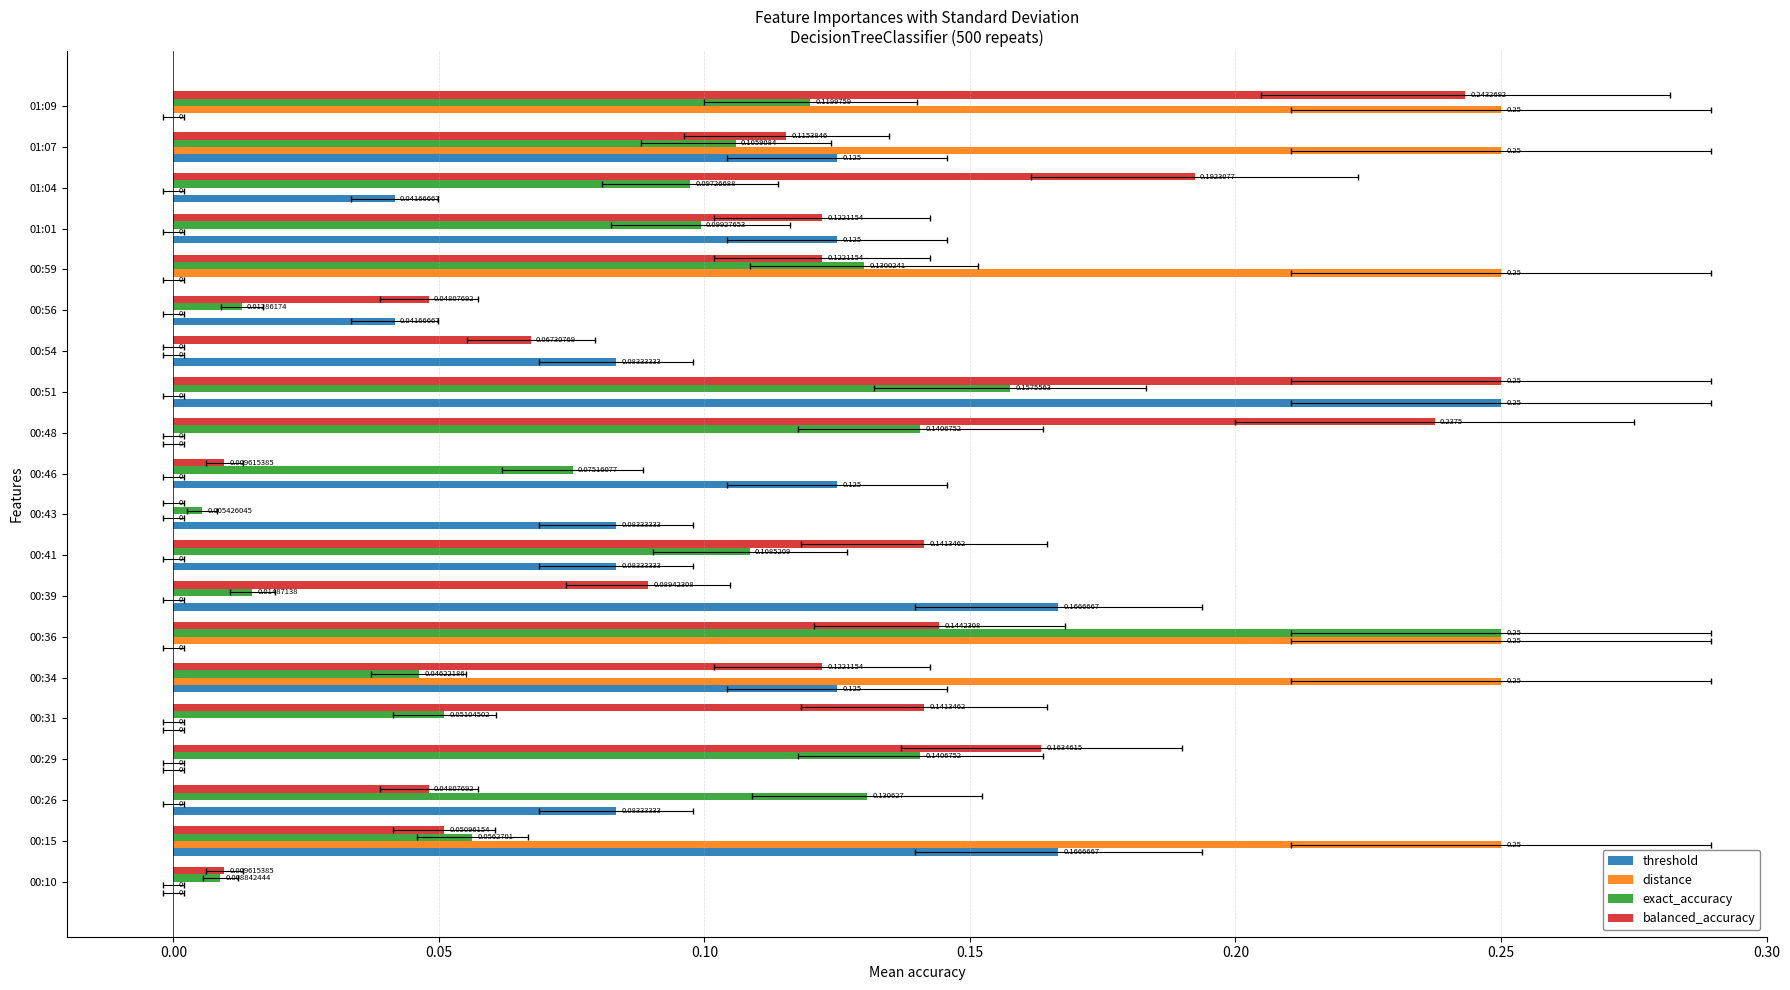

What is the difference between the maximum and minimum values in the balanced_accuracy series?

0.2